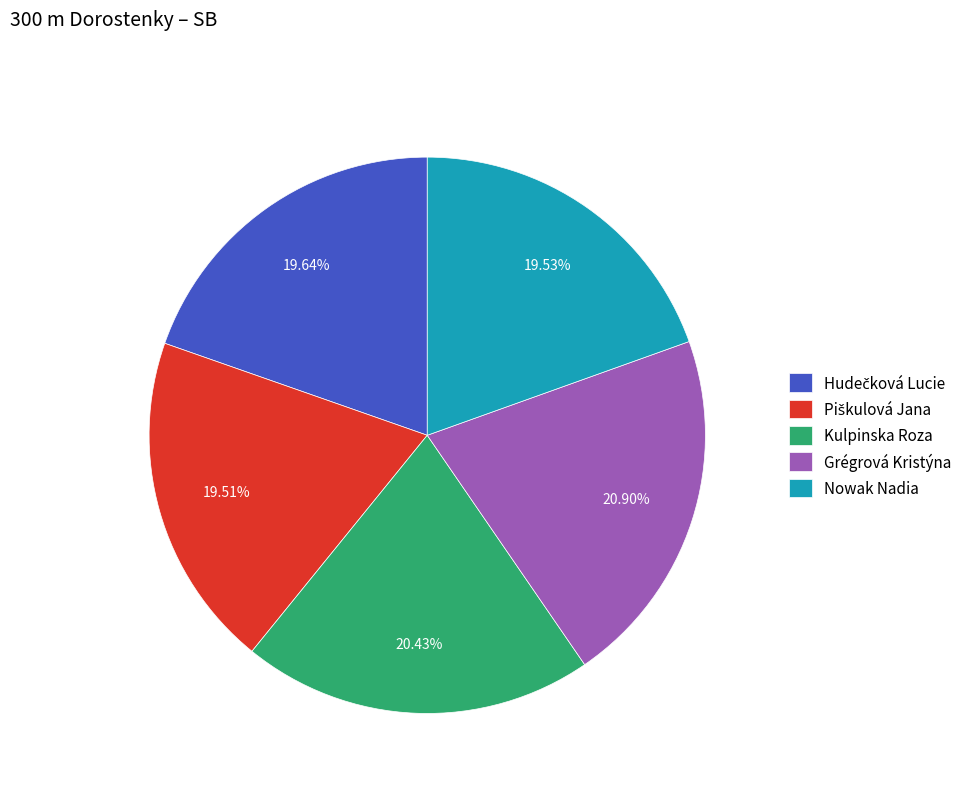

Does Nowak Nadia represent more than half of the total?

No